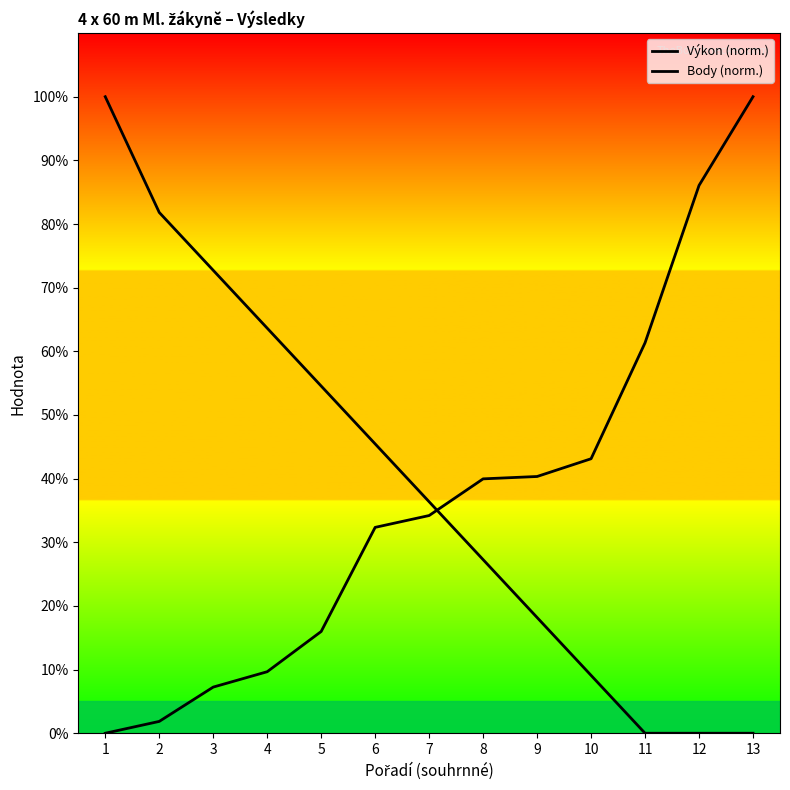

Is this an area chart (filled region under the line)?

No